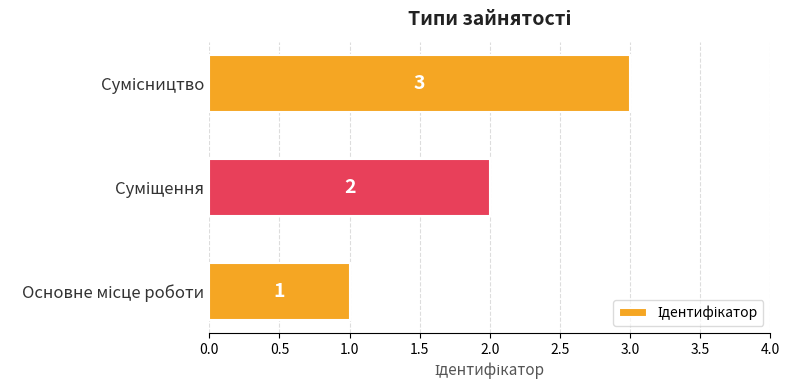

What is the greatest value displayed?

3